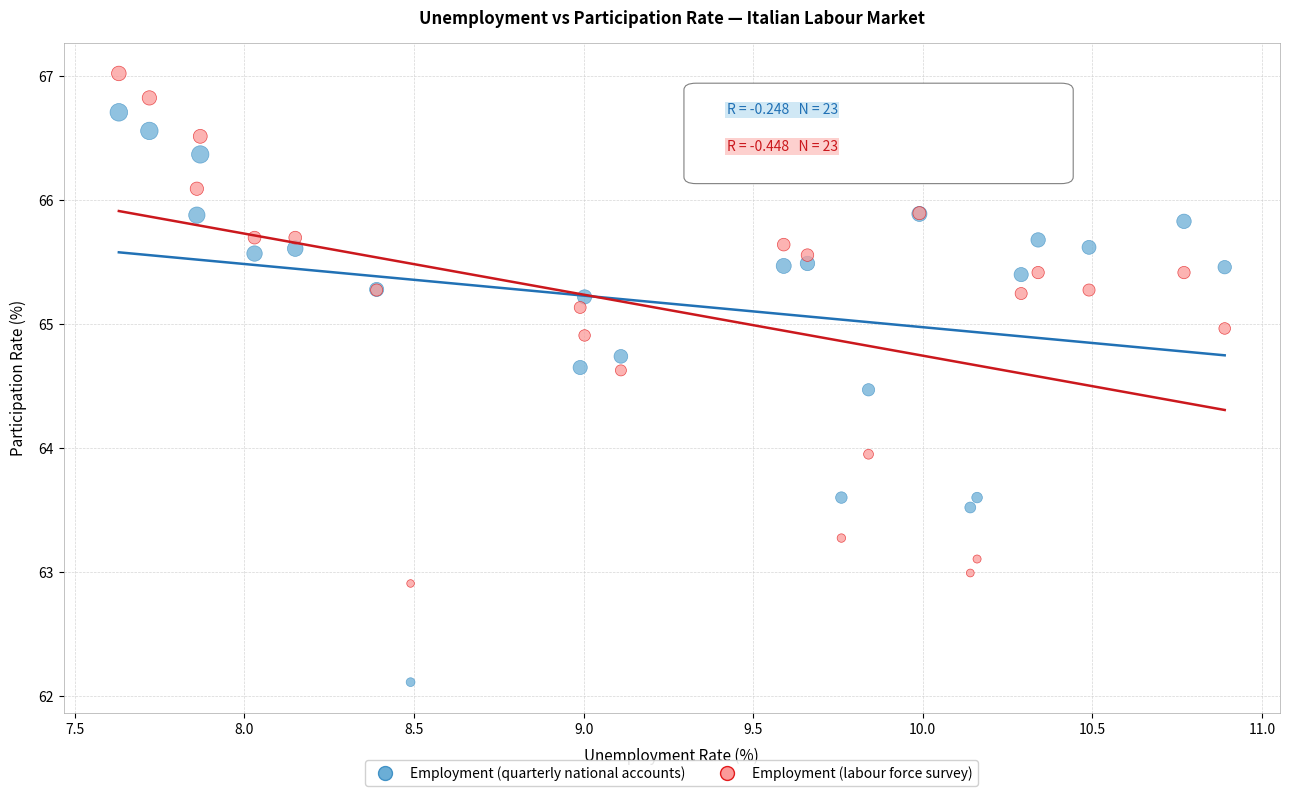

Which series reaches the minimum Y coordinate?

Employment (quarterly national accounts)